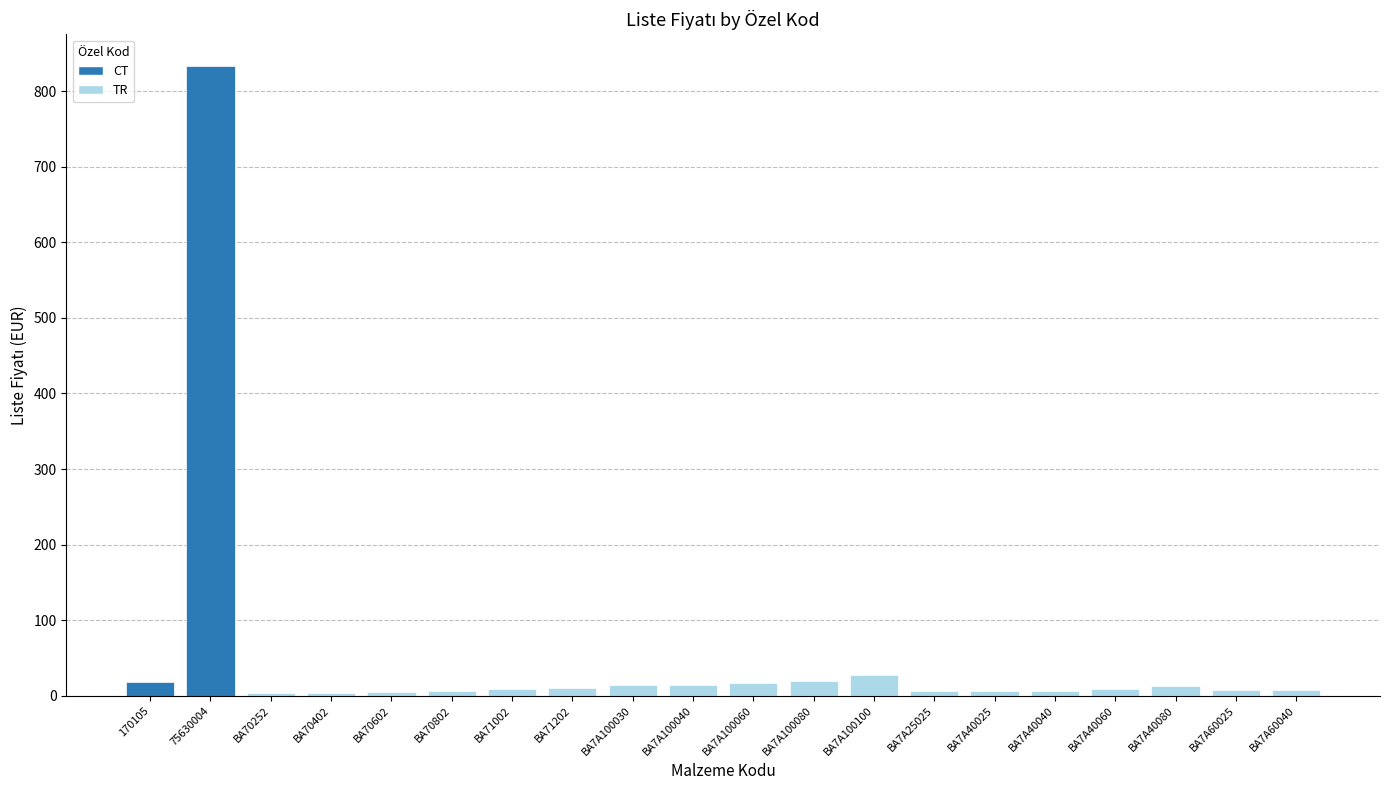

What is the minimum value shown in the chart?

2.9